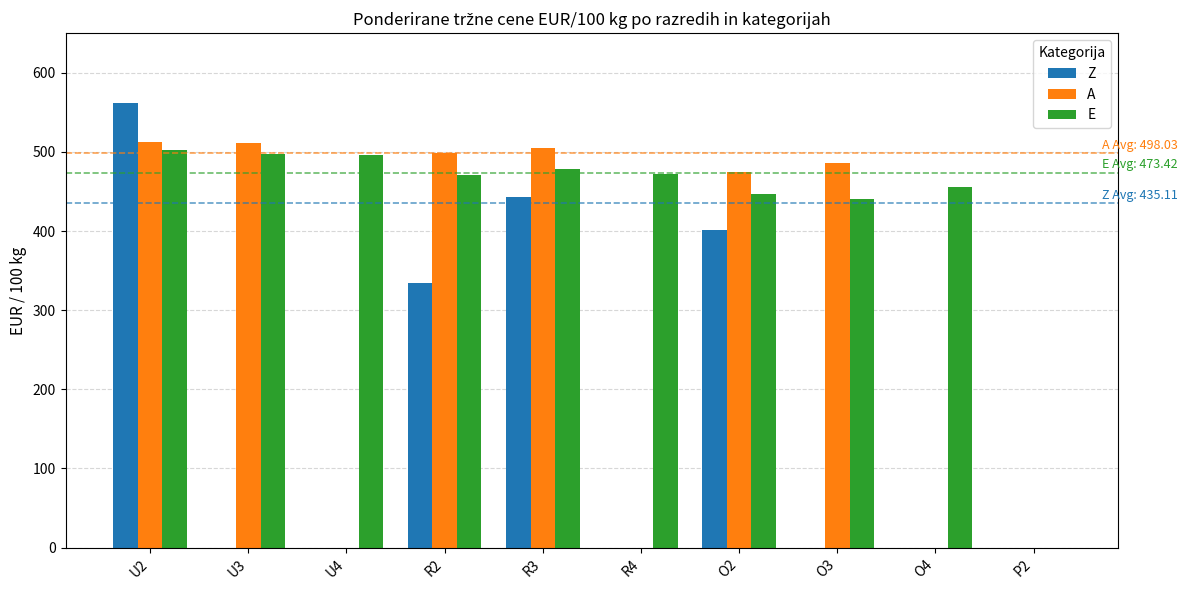

What is the highest value of the E series?

502.9